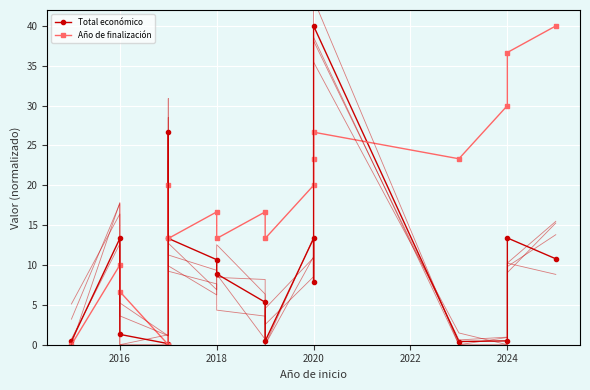

Is the value of Año de finalización at 2020 greater than the value of Total económico at 2020?

Yes